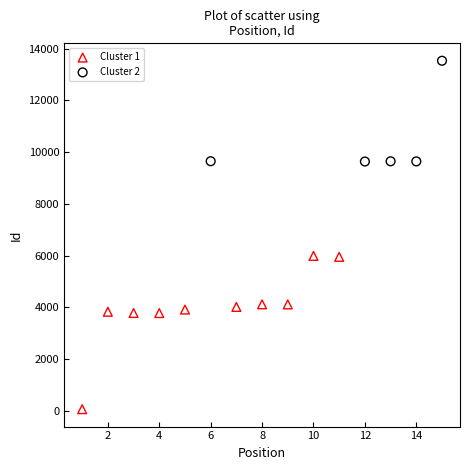

Which series reaches the maximum Y coordinate?

Cluster 2